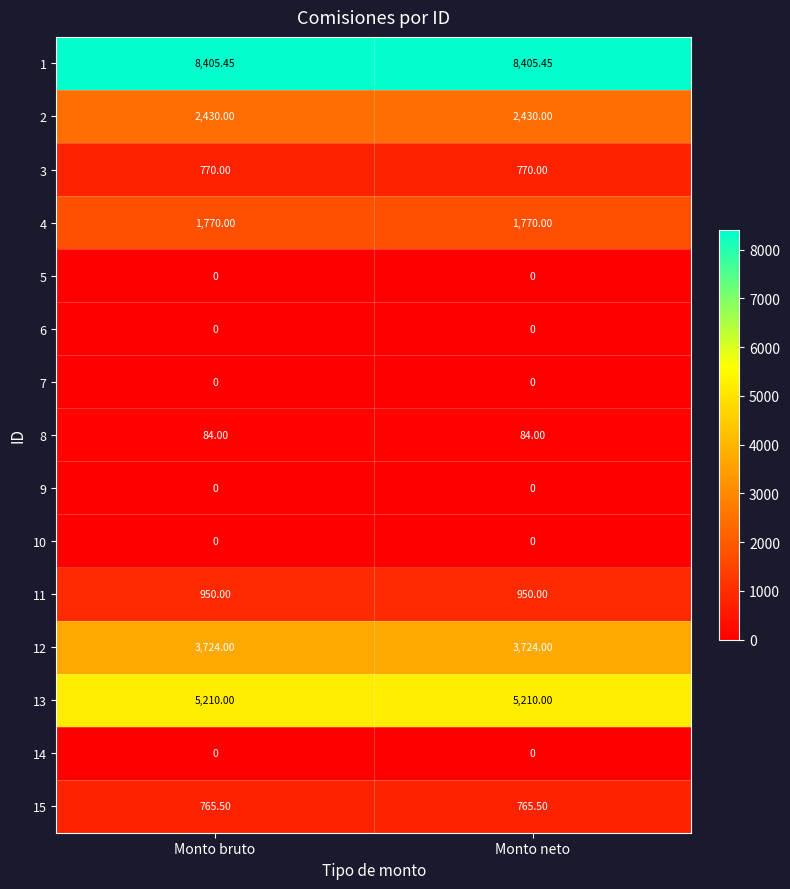

Rank the series by their maximum value, from highest to lowest.

1, 13, 12, 2, 4, 11, 3, 15, 8, 5, 6, 7, 9, 10, 14